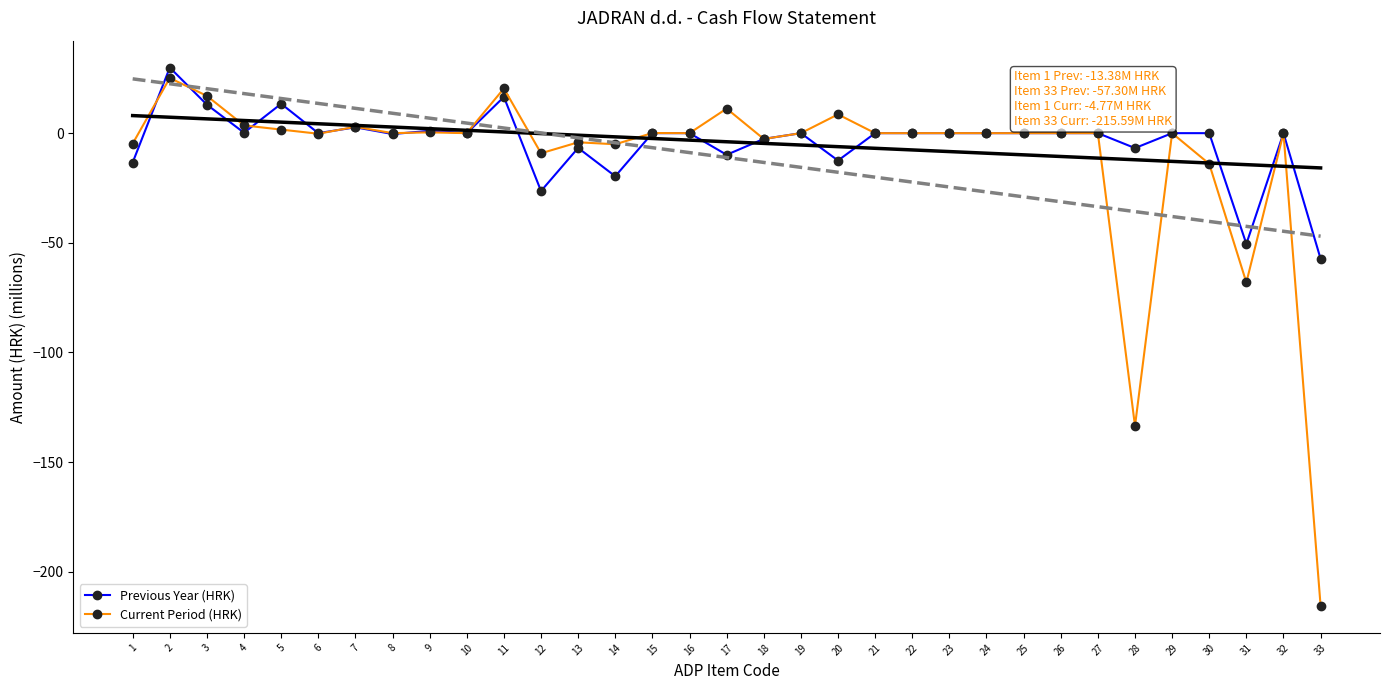

How many data points in Previous Year (HRK) are less than 0?

11